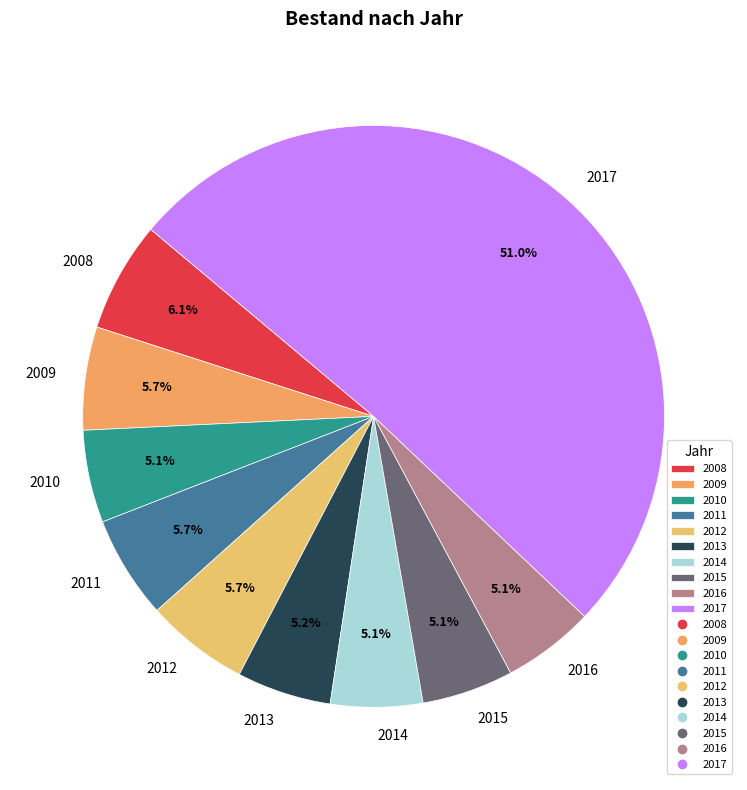

How many segments does this pie chart have?

10